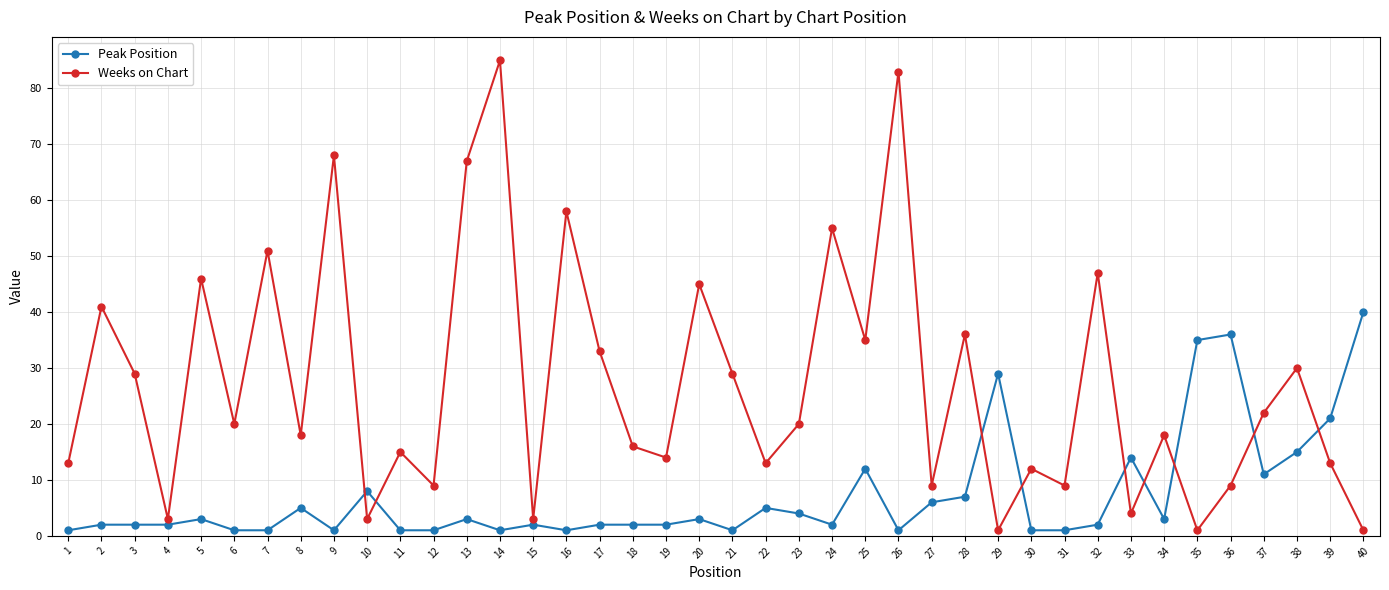

Reading right to left, list all the values displayed in this chart.

Peak Position: 40	21	15	11	36	35	3	14	2	1	1	29	7	6	1	12	2	4	5	1	3	2	2	2	1	2	1	3	1	1	8	1	5	1	1	3	2	2	2	1
Weeks on Chart: 1	13	30	22	9	1	18	4	47	9	12	1	36	9	83	35	55	20	13	29	45	14	16	33	58	3	85	67	9	15	3	68	18	51	20	46	3	29	41	13